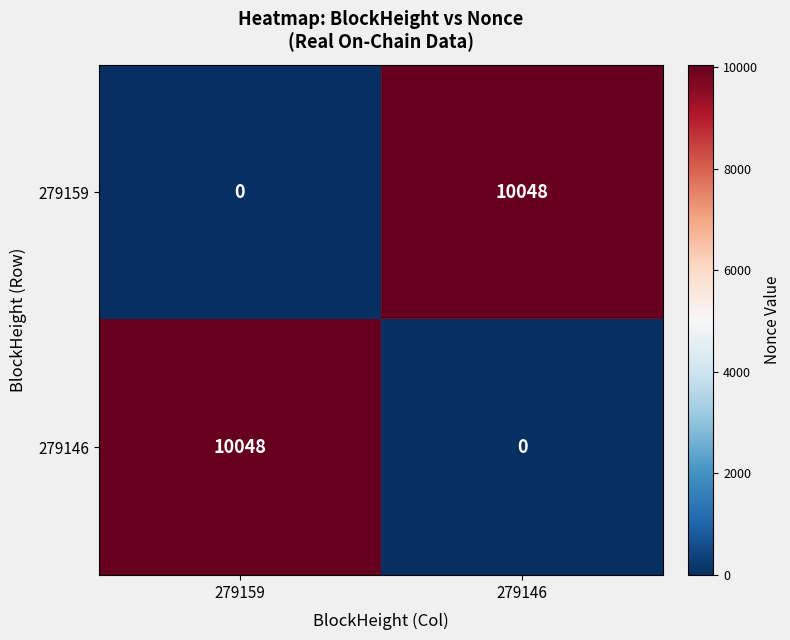

List the labels in order of 279159 value, smallest first.

279159, 279146